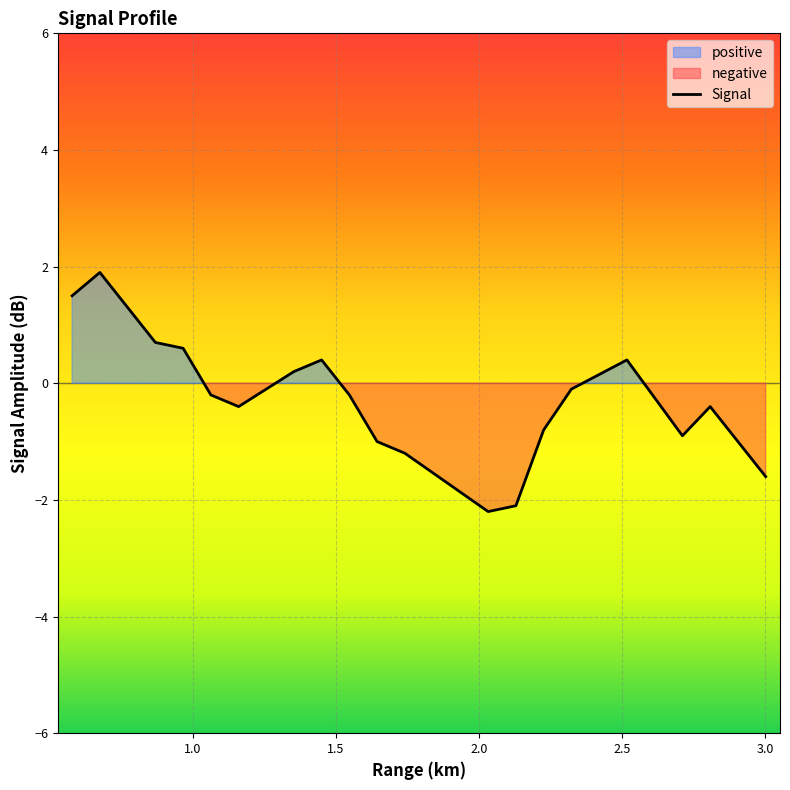

Which label corresponds to the largest value in the chart?

0.676